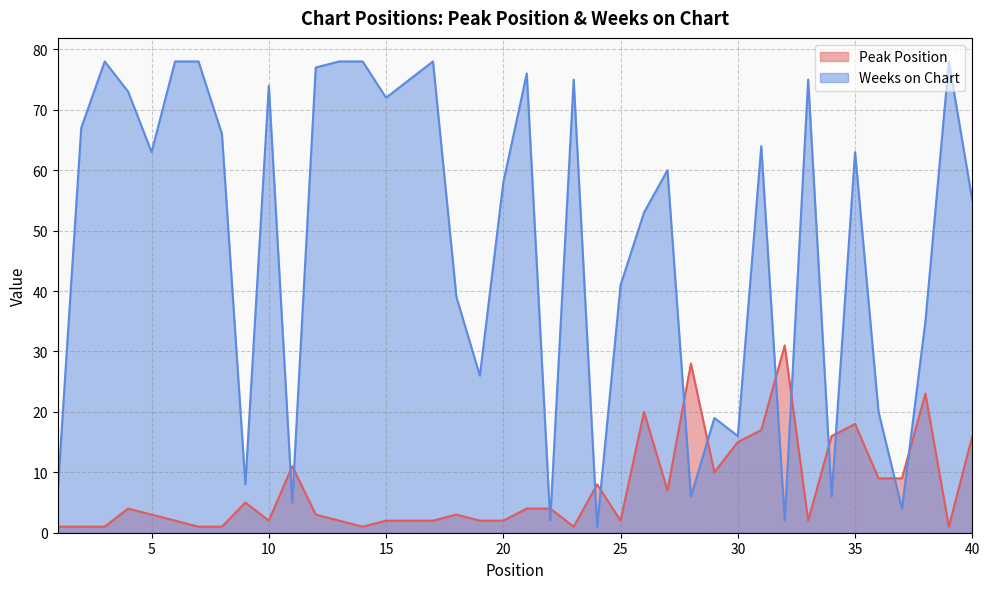

What is the sum of the Peak Position values at 35 and 32?

49